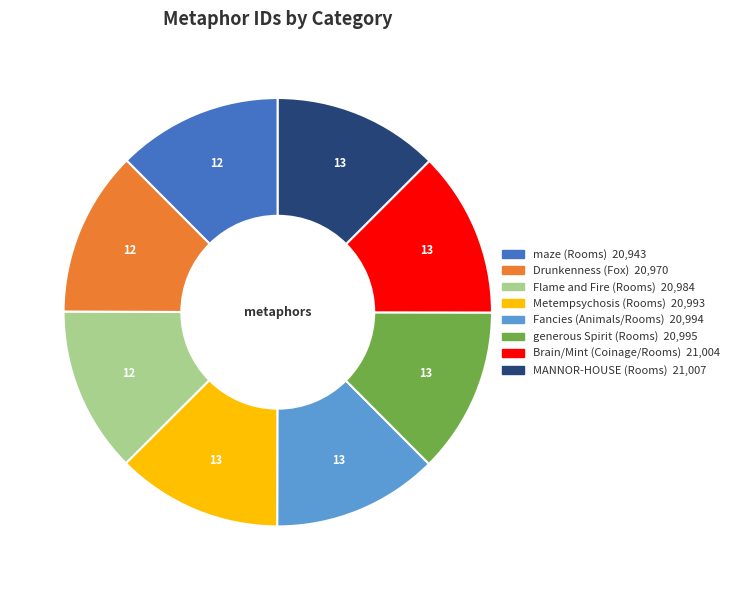

Combined, do Brain/Mint (Coinage/Rooms) and MANNOR-HOUSE (Rooms) account for over 50%?

No